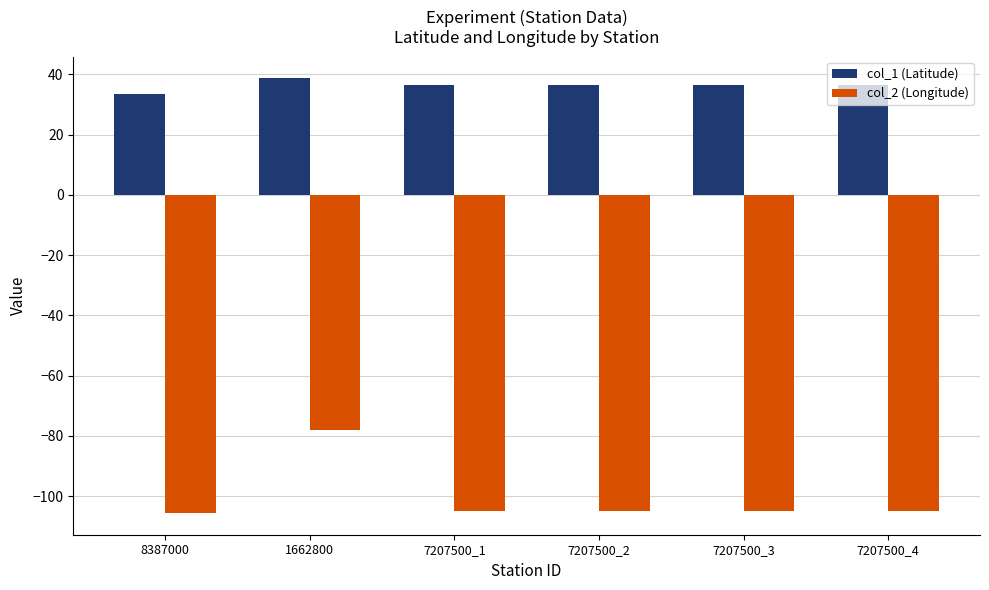

At which category is the sum across all series the highest?

1662800